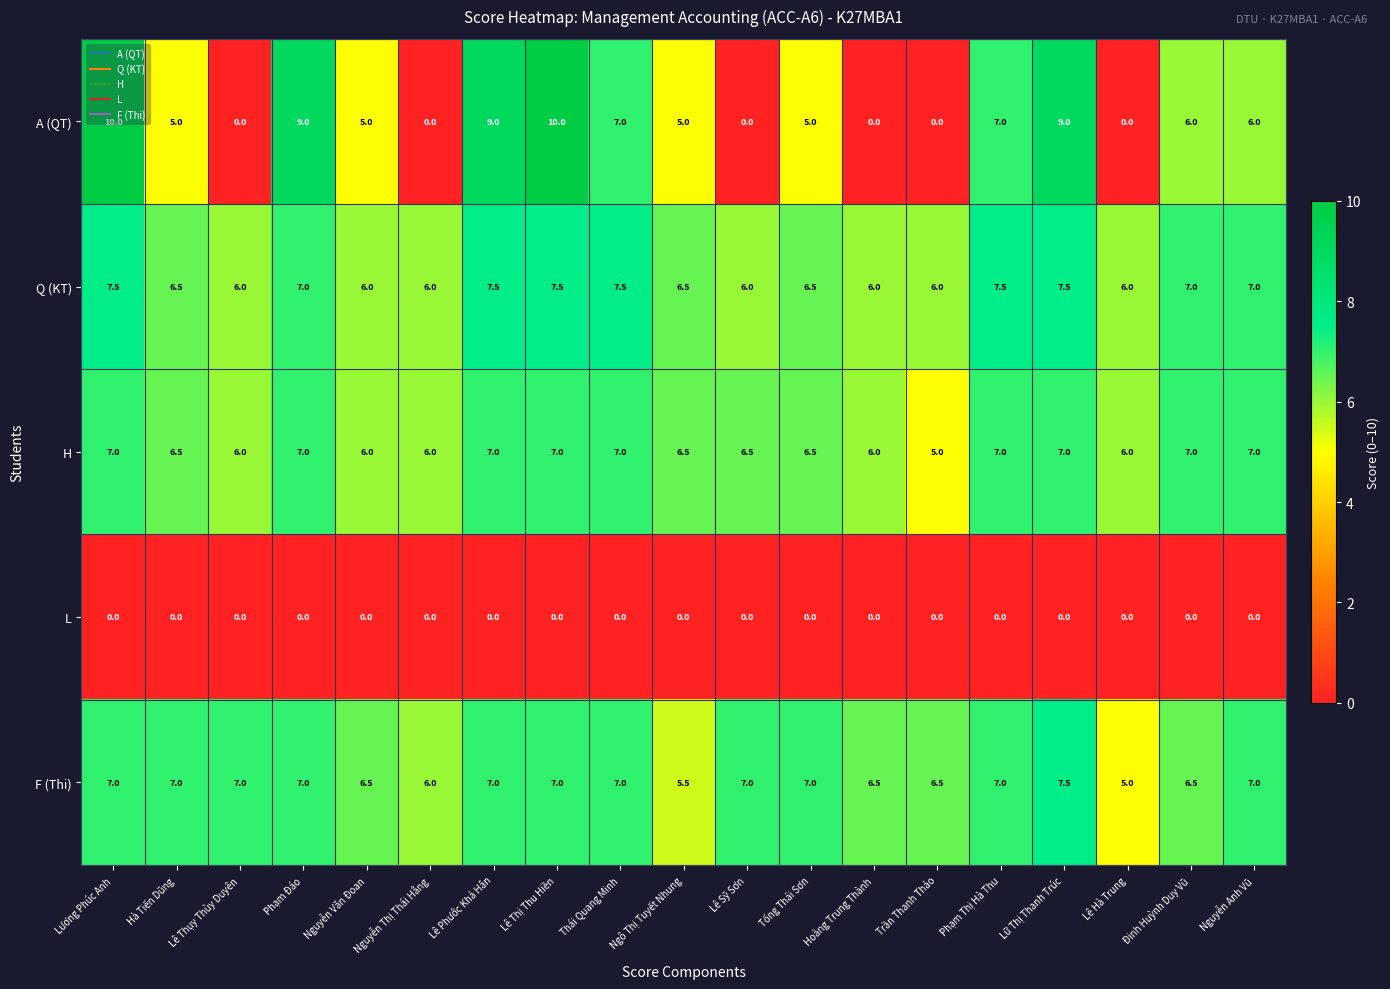

Count the number of data series in this chart.

5